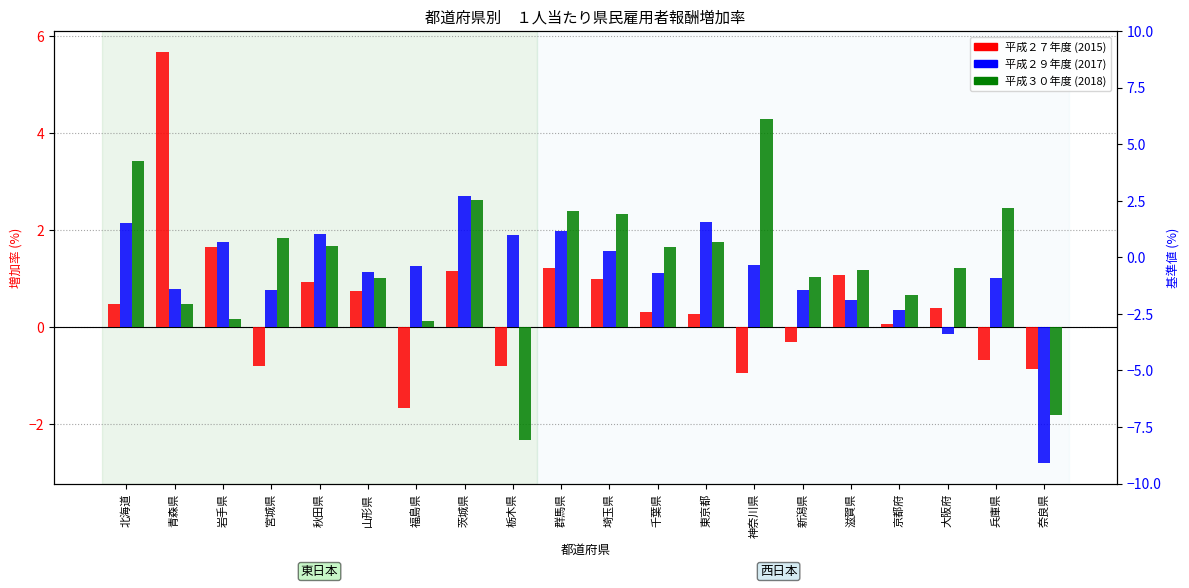

The value of 平成３０年度 (2018) at 東京都 is 1.8. True or false?

True